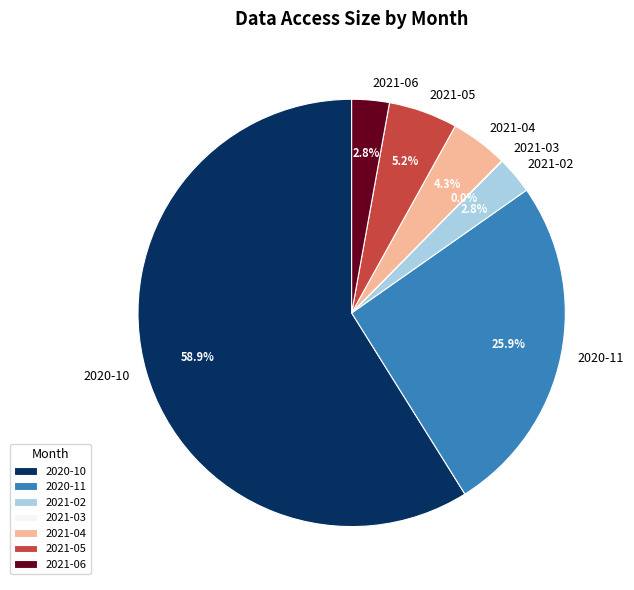

Which has a higher value, 2021-05 or 2020-10?

2020-10